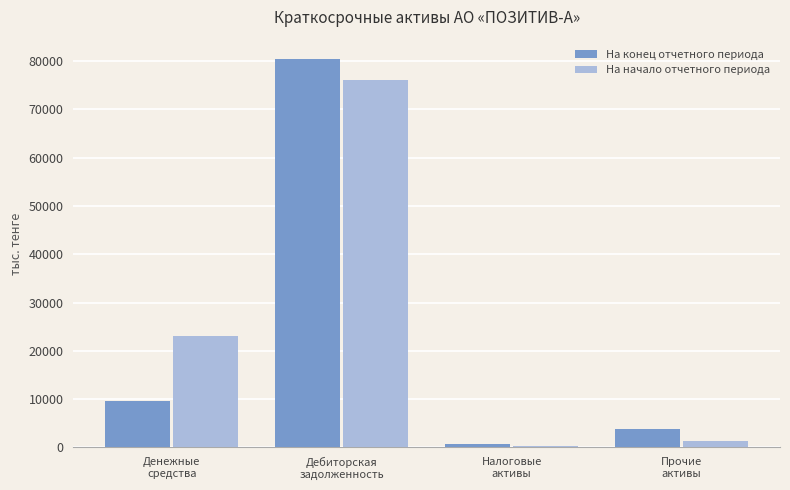

What is the sum of all На конец отчетного периода values?

94420